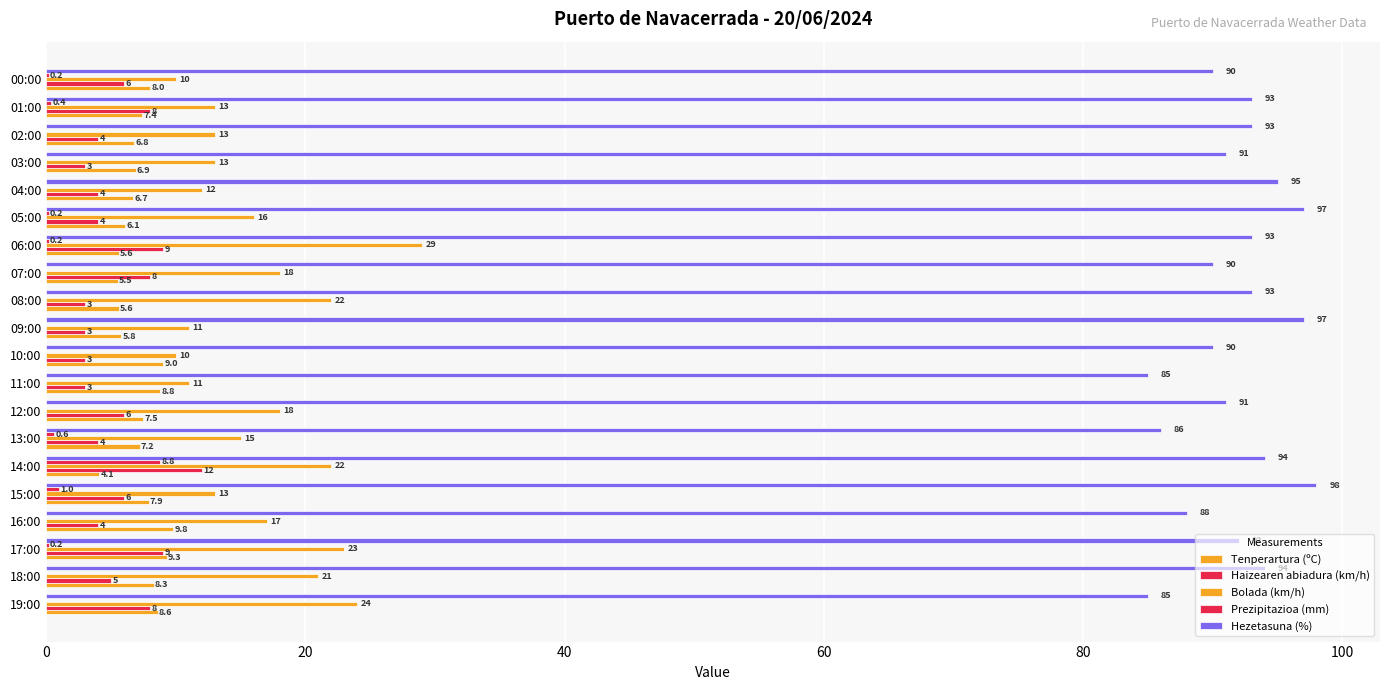

Which series has the widest spread of values?

Bolada (km/h)